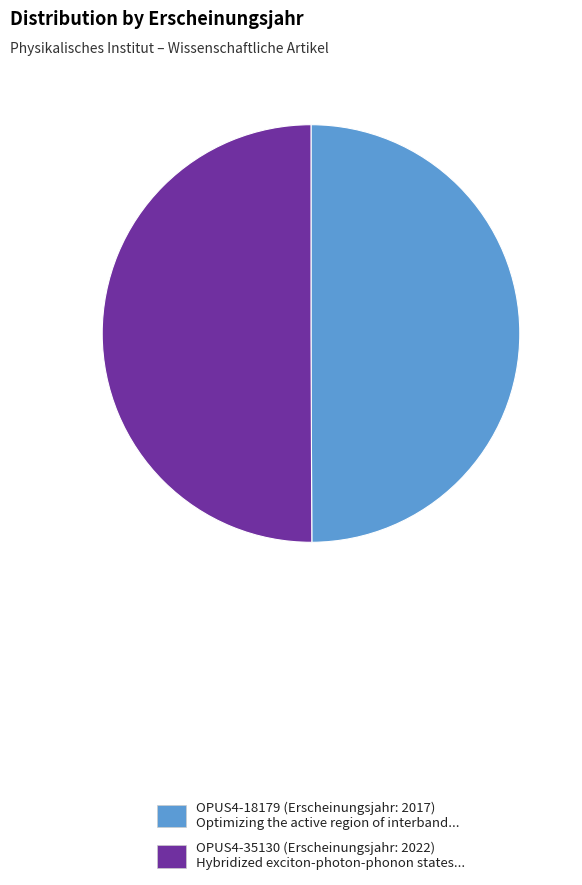

Combined, do OPUS4-35130 (Erscheinungsjahr: 2022) Hybridized exciton-photon-phonon states... and OPUS4-18179 (Erscheinungsjahr: 2017) Optimizing the active region of interband... account for over 50%?

Yes